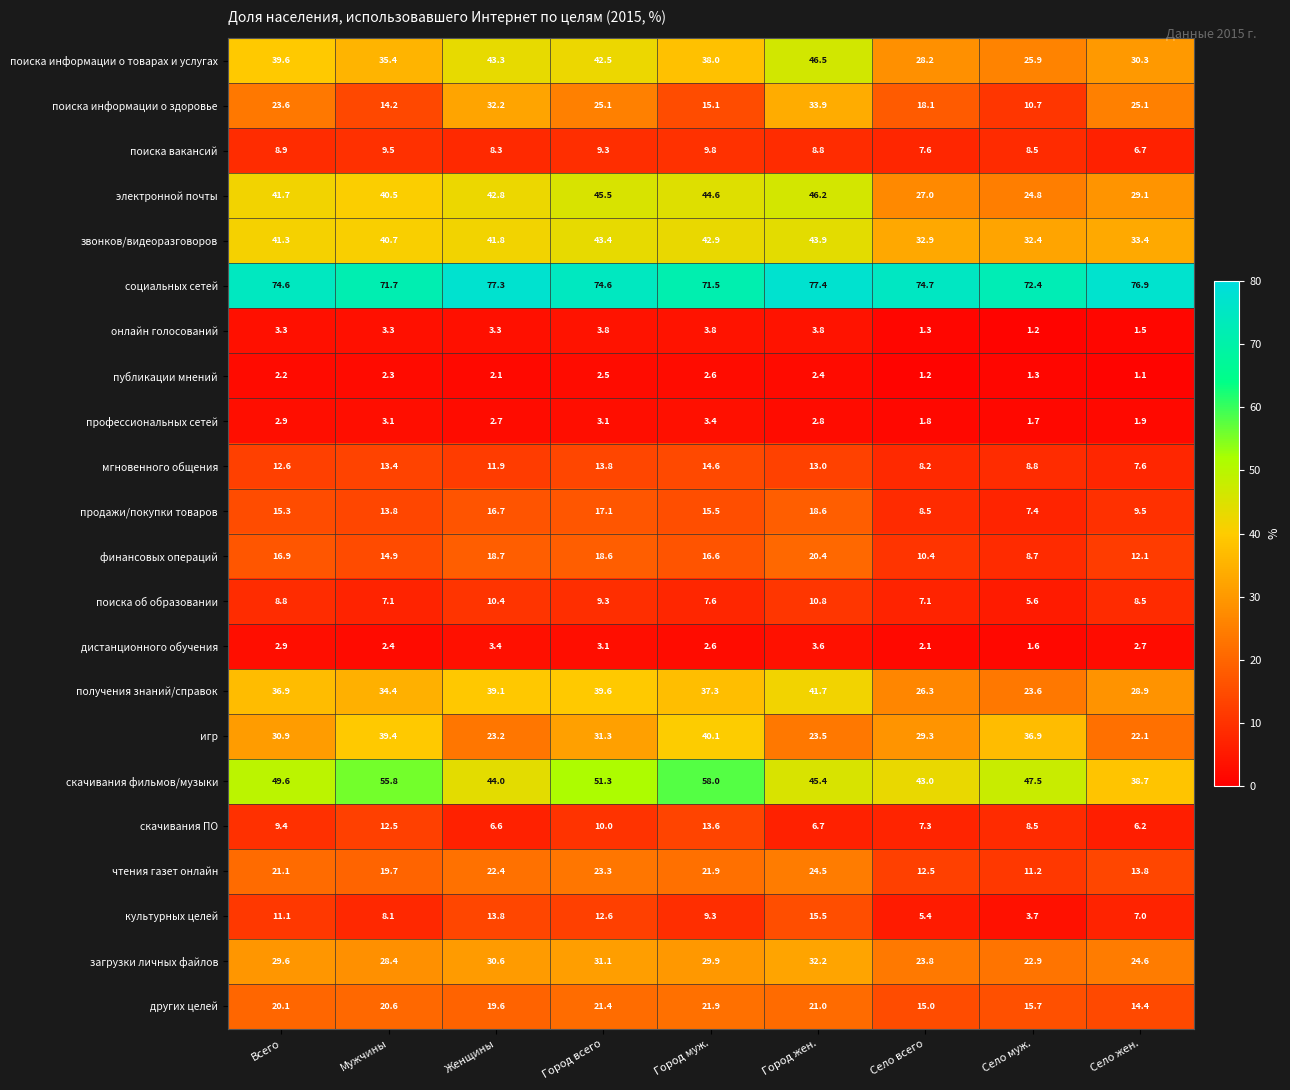

Which category has the lowest value in the мгновенного общения series?

Село жен.